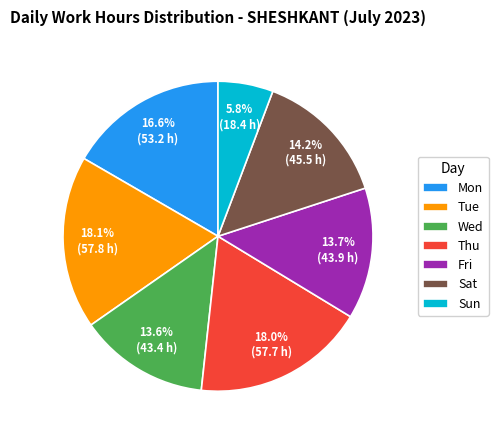

Between Sun and Tue, which is larger?

Tue